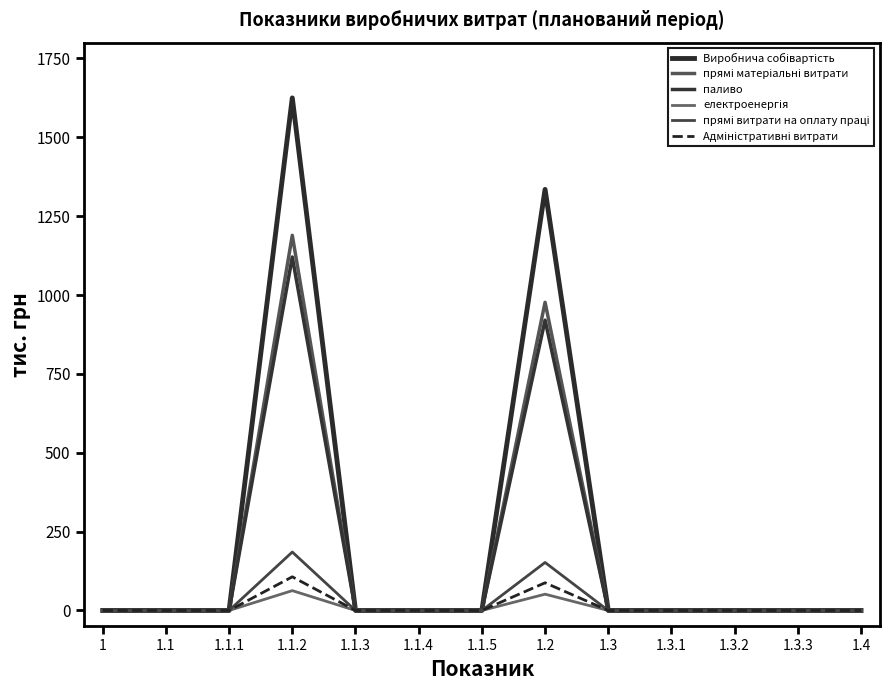

True or false: прямі матеріальні витрати and Виробнича собівартість cross at least once.

False